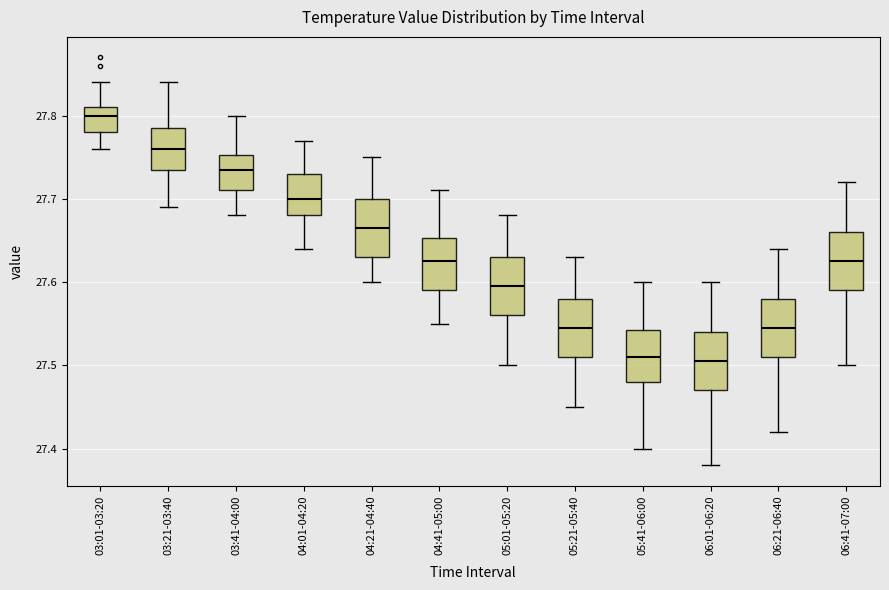

Reading left to right, read every box against the y-axis: the position of its median line, the range the box covers, and the ends of its whiskers. The values are not printed on the chart, so give them approximately, as read against the axis.

03:01-03:20: median 27.80, box 27.78 to 27.81, whiskers 27.76 to 27.84
03:21-03:40: median 27.76, box 27.74 to 27.79, whiskers 27.69 to 27.84
03:41-04:00: median 27.74, box 27.71 to 27.75, whiskers 27.68 to 27.80
04:01-04:20: median 27.70, box 27.68 to 27.73, whiskers 27.64 to 27.77
04:21-04:40: median 27.67, box 27.63 to 27.70, whiskers 27.60 to 27.75
04:41-05:00: median 27.63, box 27.59 to 27.65, whiskers 27.55 to 27.71
05:01-05:20: median 27.60, box 27.56 to 27.63, whiskers 27.50 to 27.68
05:21-05:40: median 27.55, box 27.51 to 27.58, whiskers 27.45 to 27.63
05:41-06:00: median 27.51, box 27.48 to 27.54, whiskers 27.40 to 27.60
06:01-06:20: median 27.51, box 27.47 to 27.54, whiskers 27.38 to 27.60
06:21-06:40: median 27.55, box 27.51 to 27.58, whiskers 27.42 to 27.64
06:41-07:00: median 27.63, box 27.59 to 27.66, whiskers 27.50 to 27.72